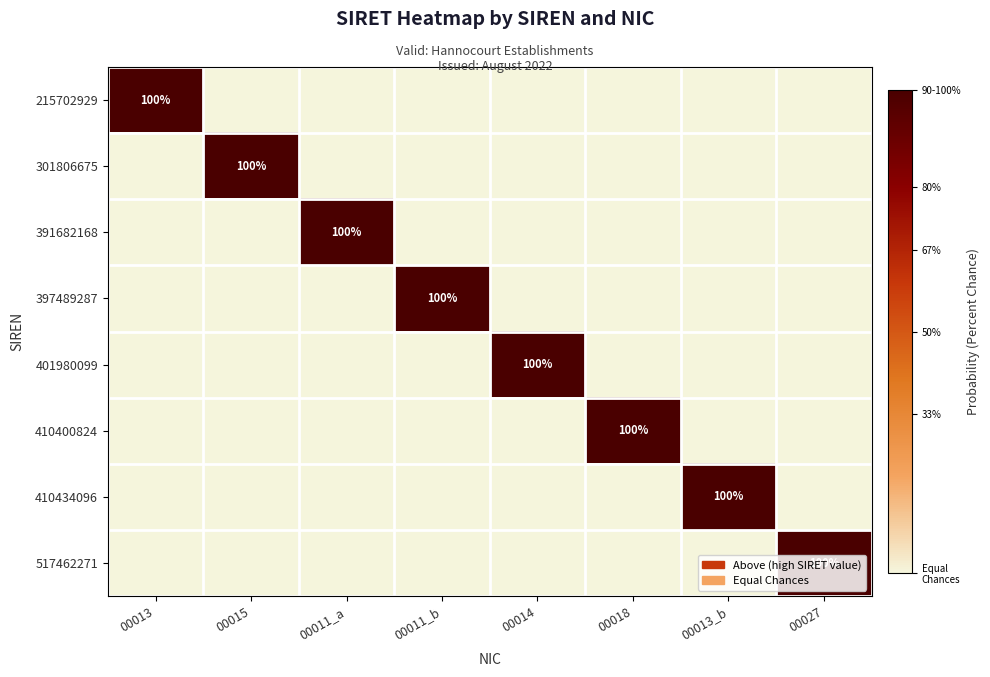

True or false: 397489287 has a value of 100 at 00011_b.

True